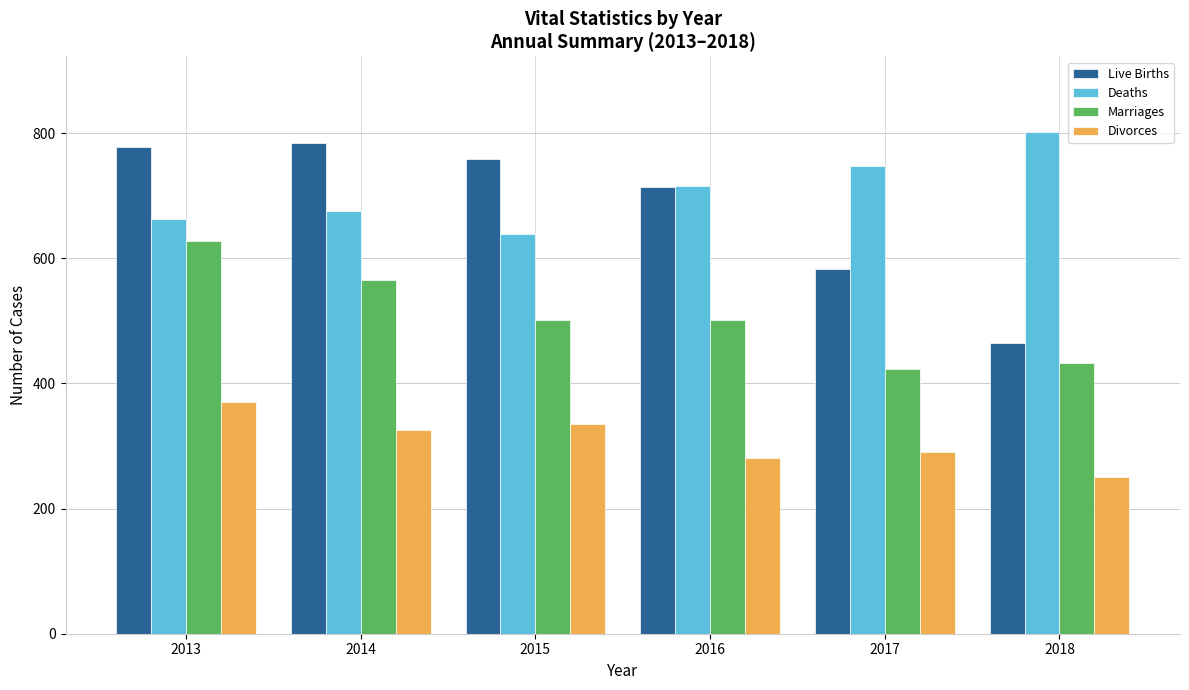

At which category does the chart reach its minimum across all series?

2018